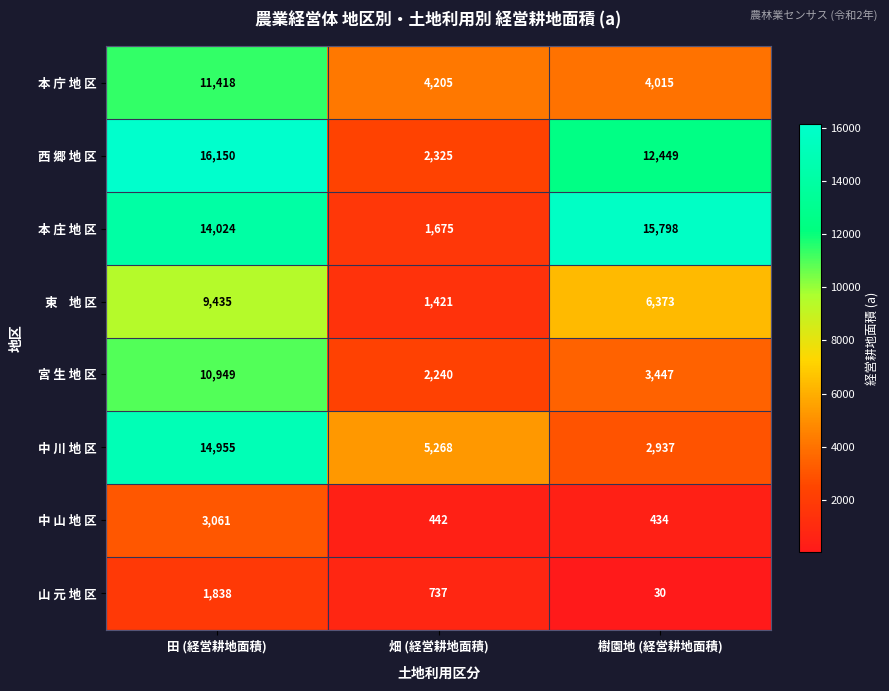

True or false: 中 山 地 区 has a value of 3061 at 田 (経営耕地面積).

True